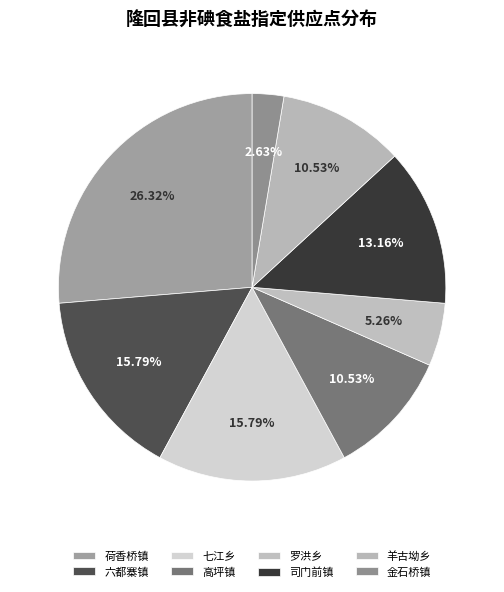

Which category has the biggest portion of the pie?

荷香桥镇